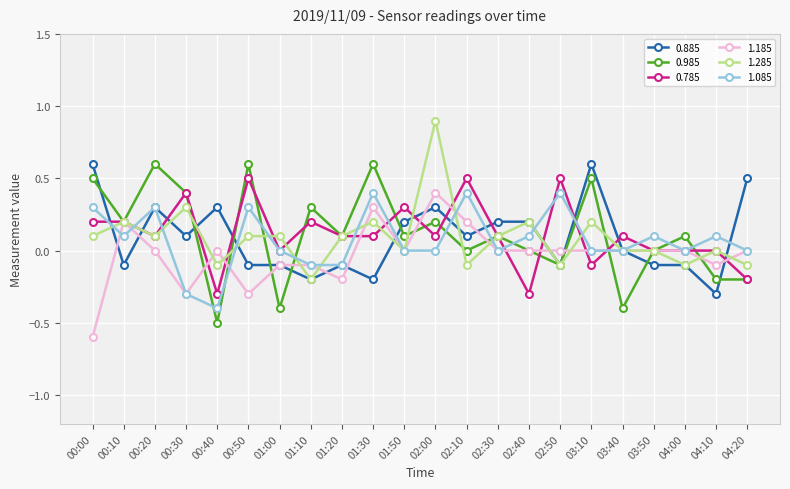

True or false: 1.185 and 1.085 intersect in this chart.

True